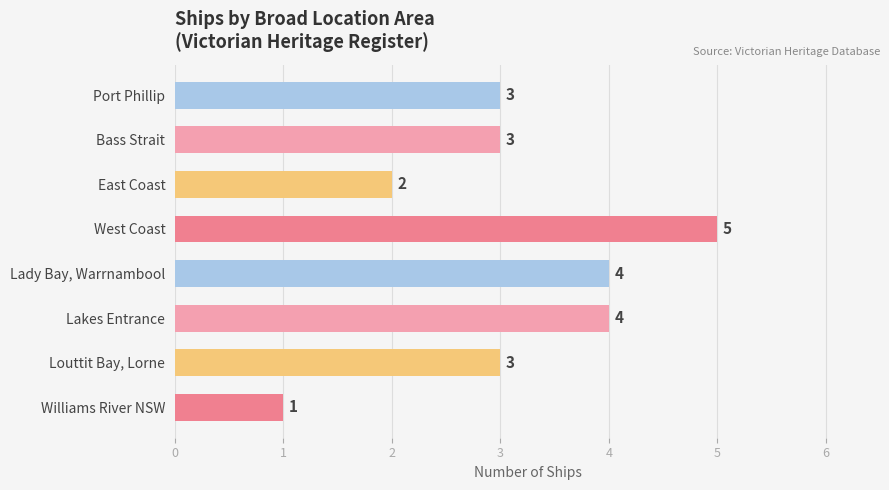

What is the label of the 4th bar from the bottom?

Lady Bay, Warrnambool